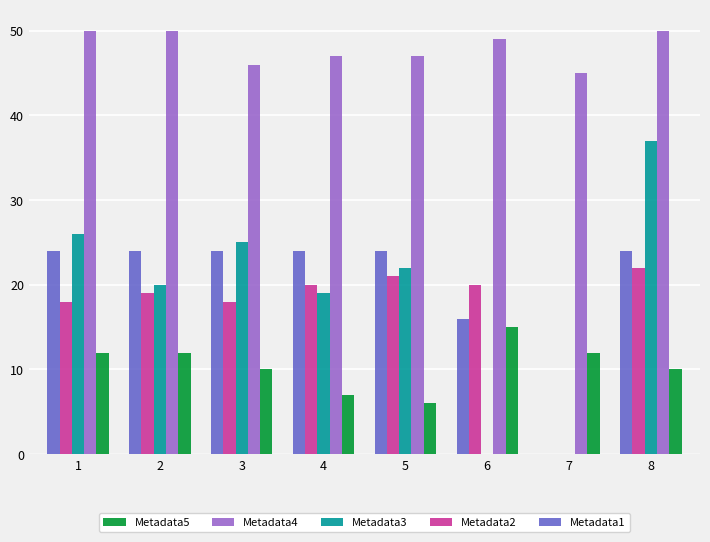

What is the difference between the Metadata5 values at 6 and 8?

5